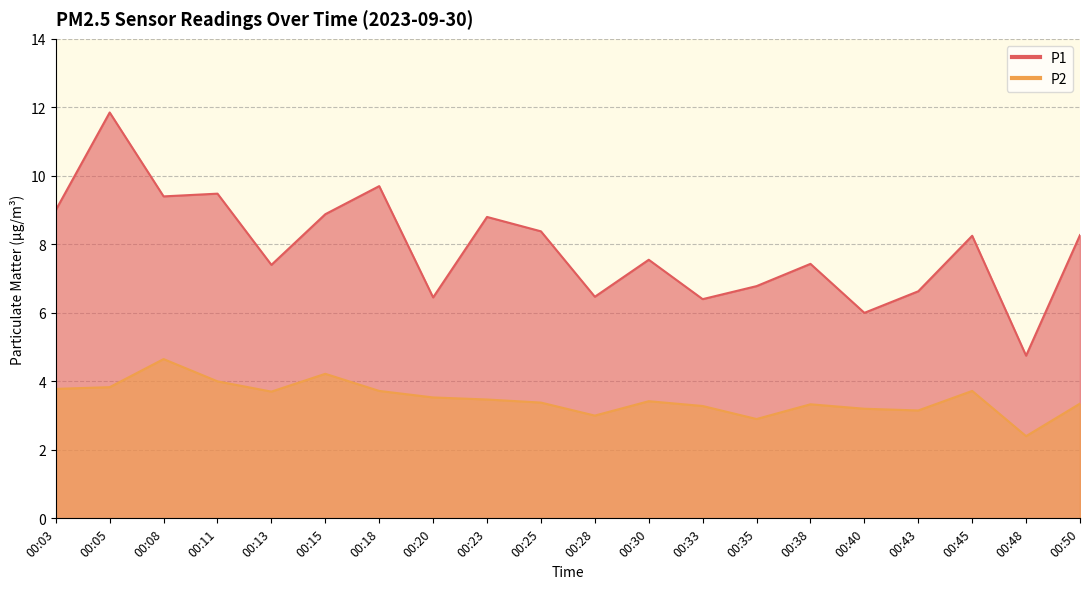

Does the chart display data point markers on the line(s)?

No